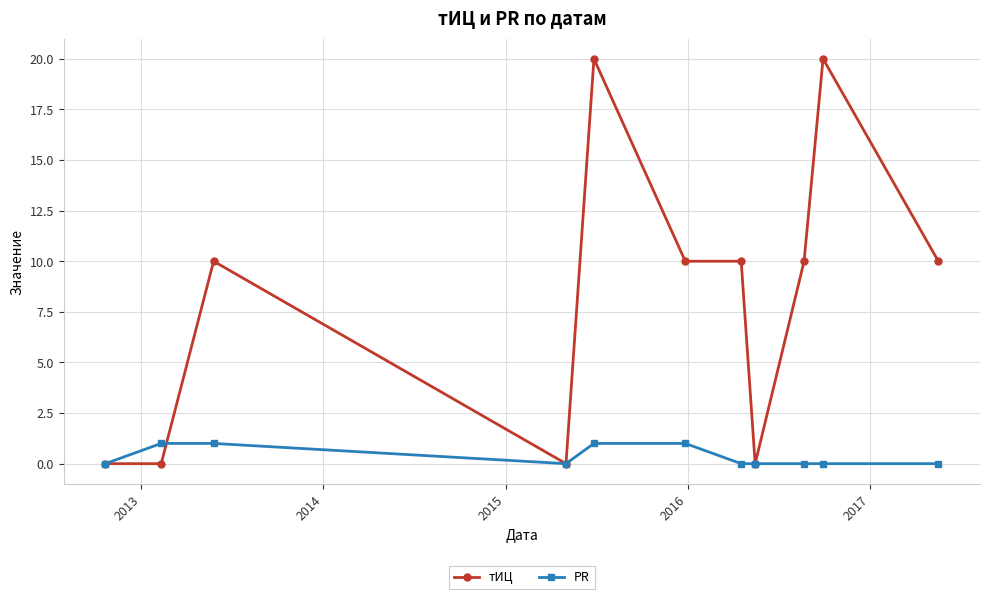

After their last crossing, which series has the higher values: PR or тИЦ?

тИЦ